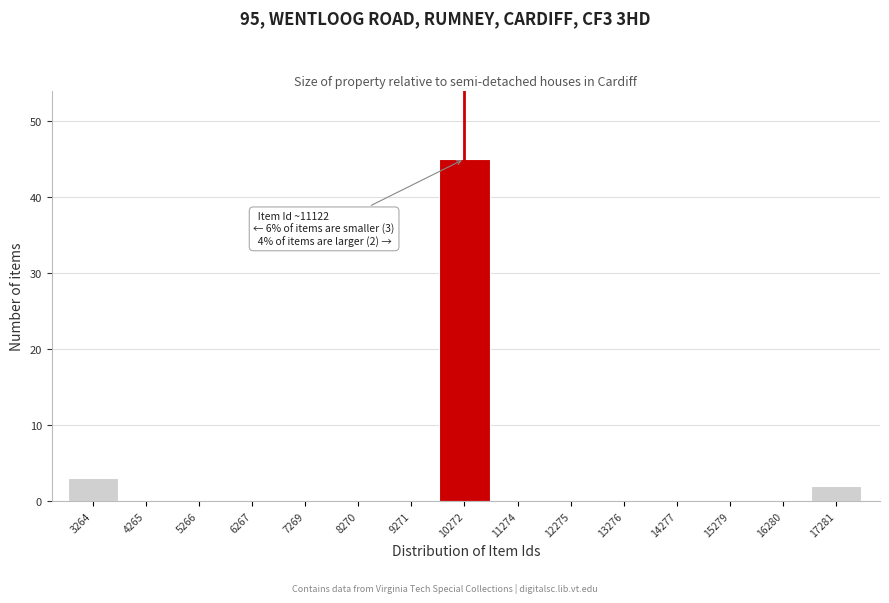

Reading right to left, what are all the values shown in this chart?

17281=2	16280=0	15279=0	14277=0	13276=0	12275=0	11274=0	10272=45	9271=0	8270=0	7269=0	6267=0	5266=0	4265=0	3264=3